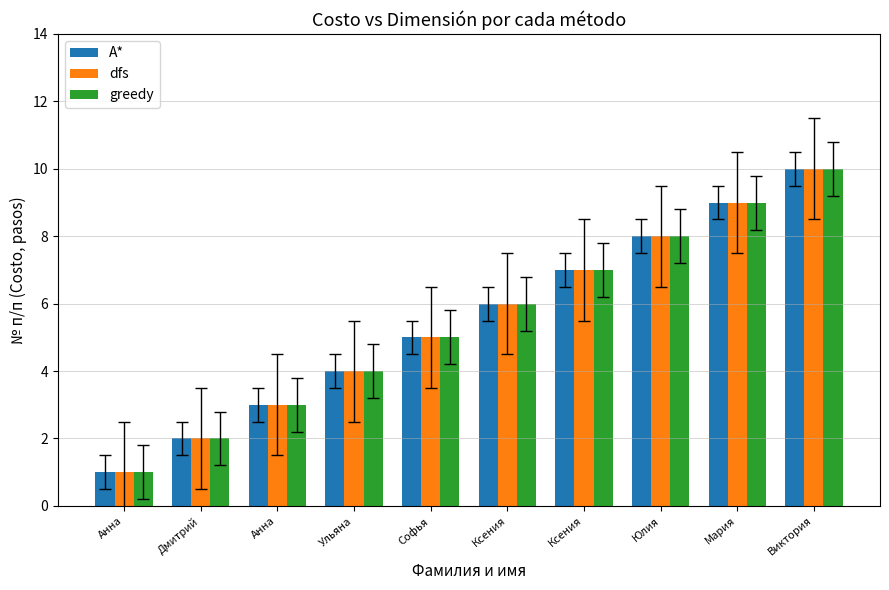

What are all the series names shown in the legend?

A*, dfs, greedy